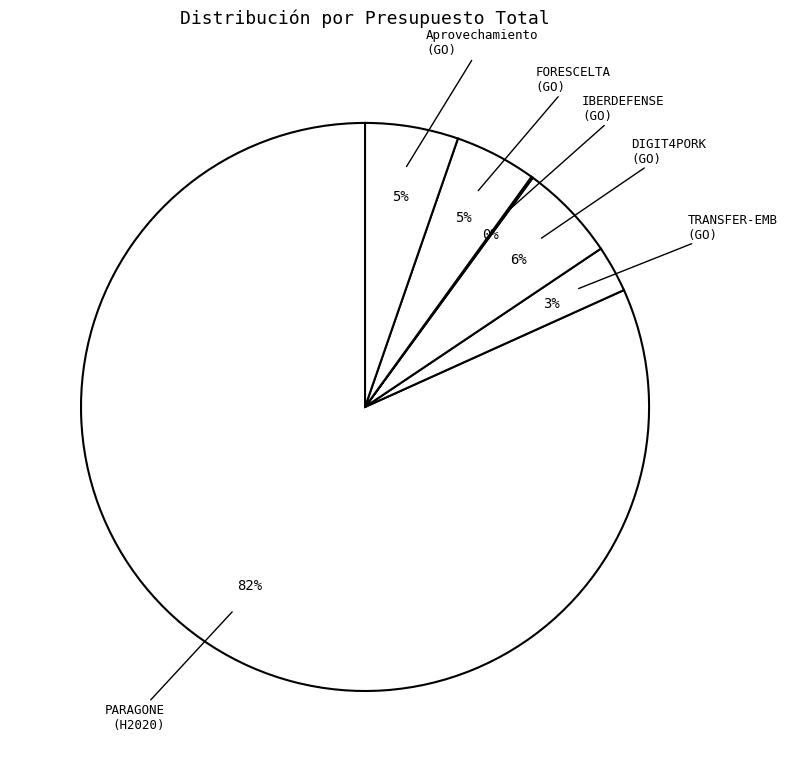

To the nearest percent, what percentage of the pie is TRANSFER-EMB (GO)?

3%